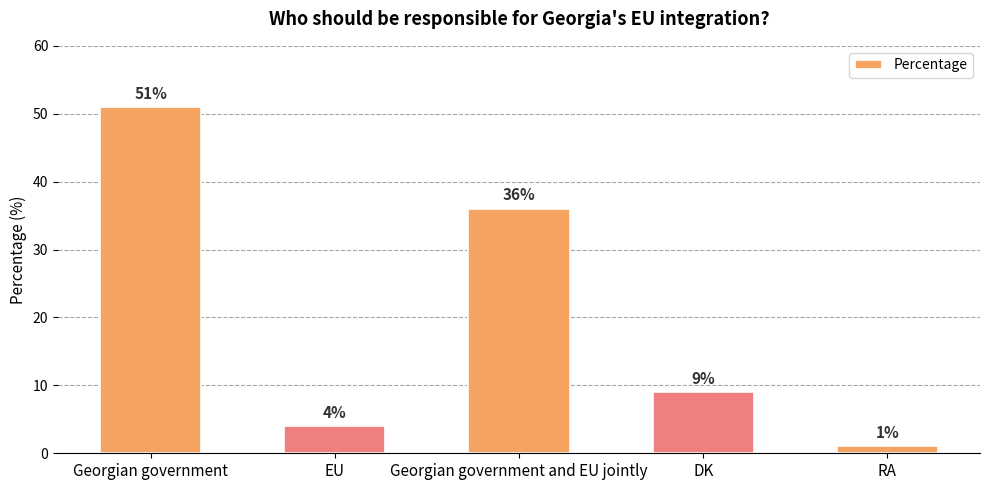

Reading left to right, extract all data points from this chart.

Georgian government=51	EU=4	Georgian government and EU jointly=36	DK=9	RA=1